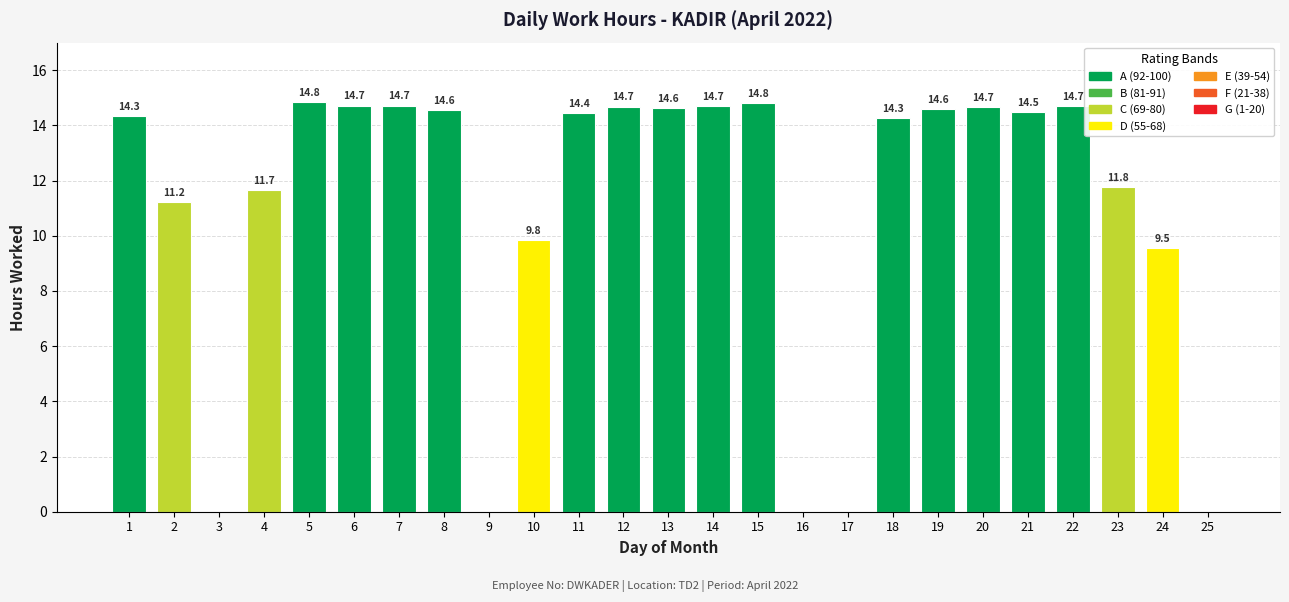

What is the ratio of the value at 10 to the value at 12?

0.7